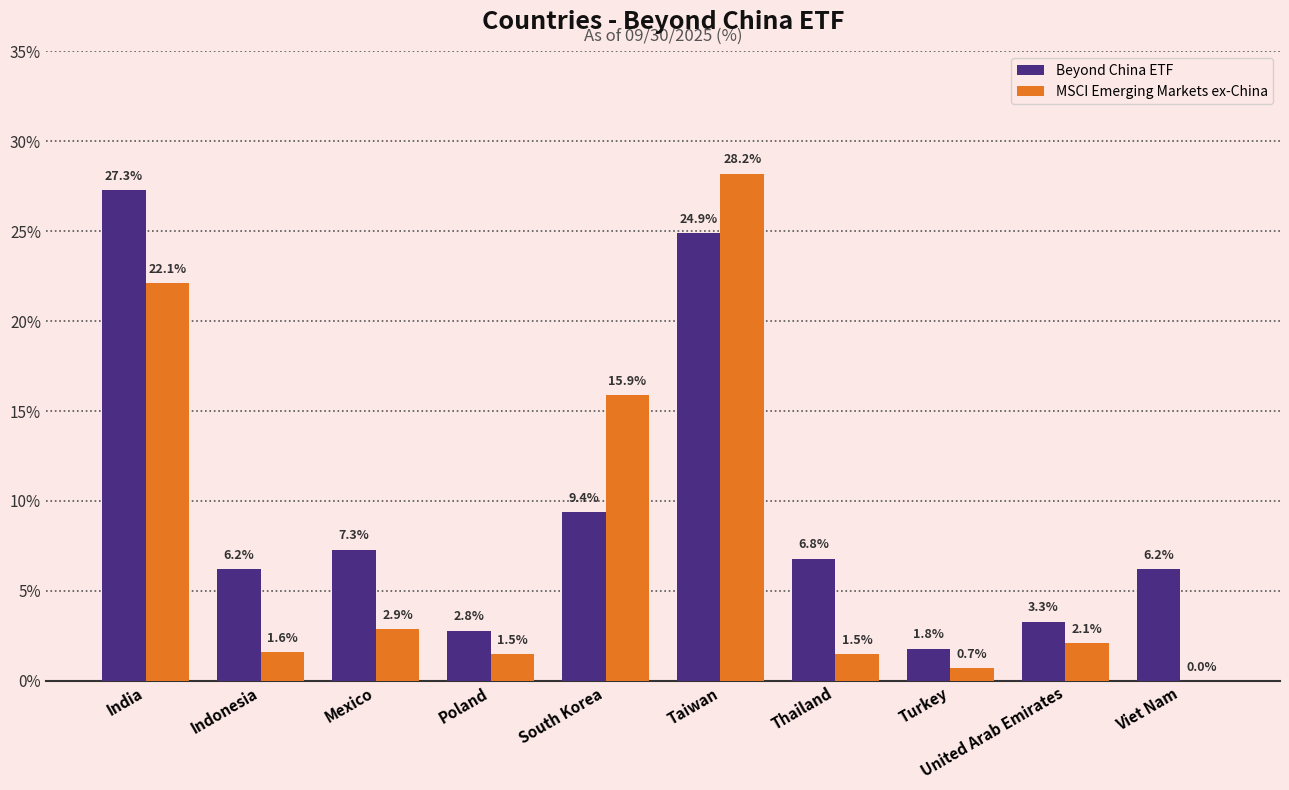

Reading left to right, transcribe all the data shown in this chart.

Beyond China ETF: India=27.3	Indonesia=6.2	Mexico=7.3	Poland=2.8	South Korea=9.4	Taiwan=24.9	Thailand=6.8	Turkey=1.8	United Arab Emirates=3.3	Viet Nam=6.2
MSCI Emerging Markets ex-China: India=22.1	Indonesia=1.6	Mexico=2.9	Poland=1.5	South Korea=15.9	Taiwan=28.2	Thailand=1.5	Turkey=0.7	United Arab Emirates=2.1	Viet Nam=0.0